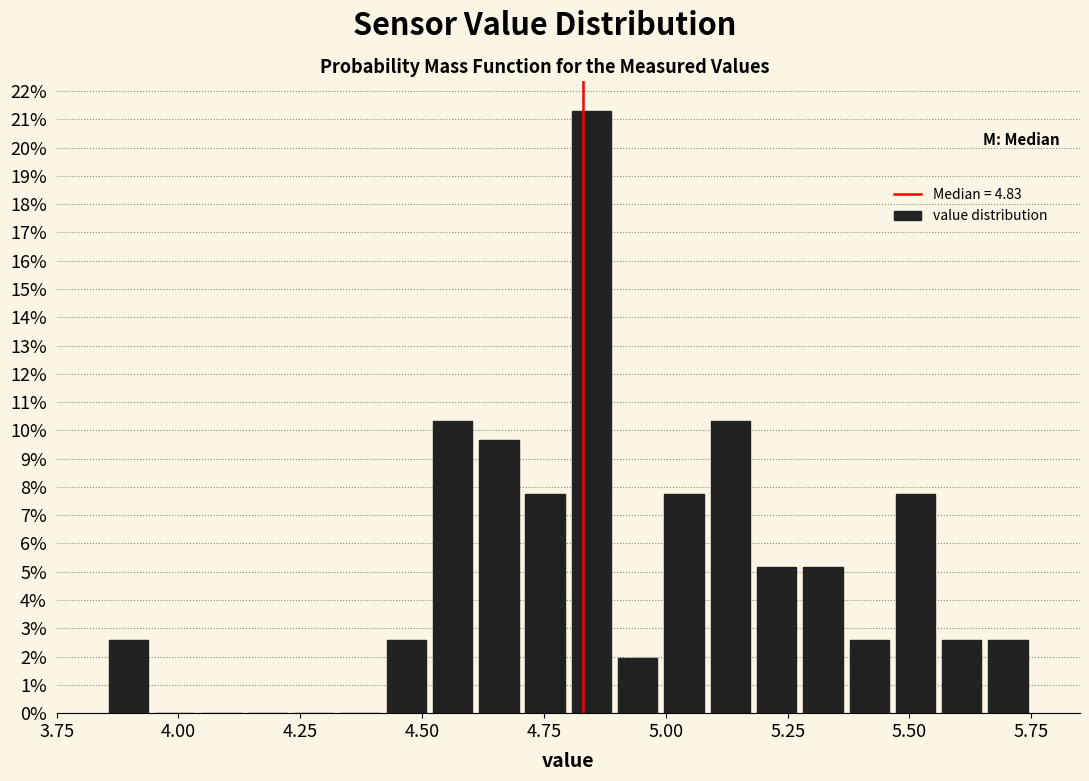

Read against the x-axis, roughly where is the centre of the tallest bar?

4.85